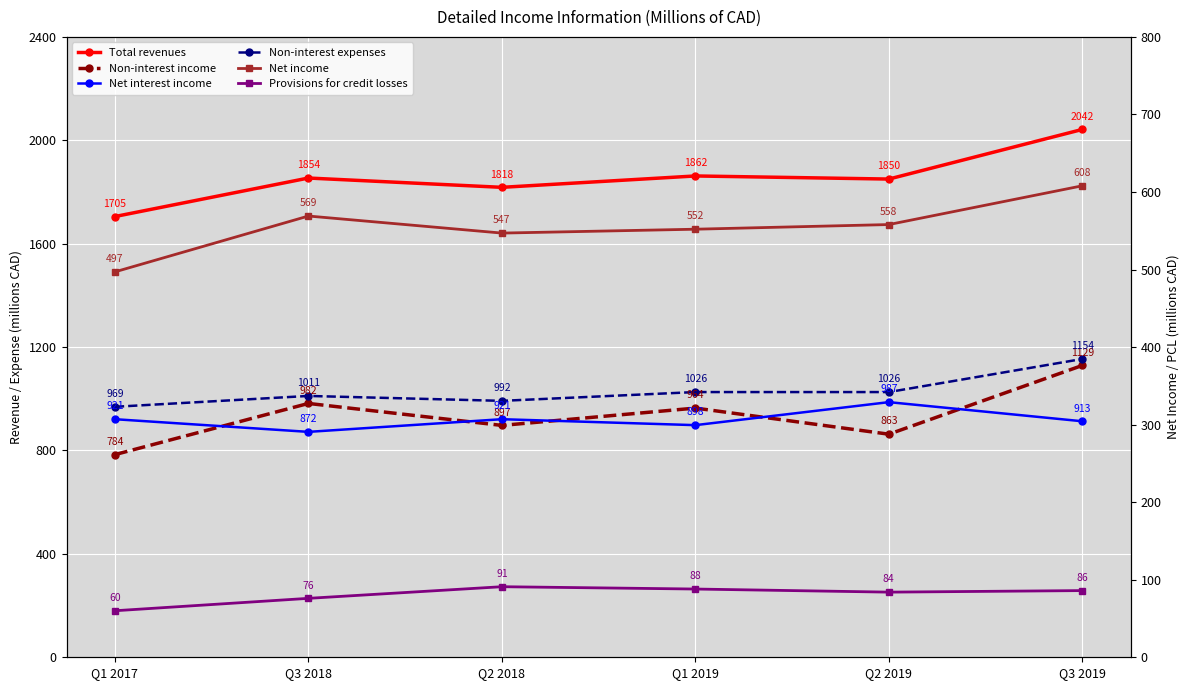

What is the label of the 2nd point from the left?

Q3 2018